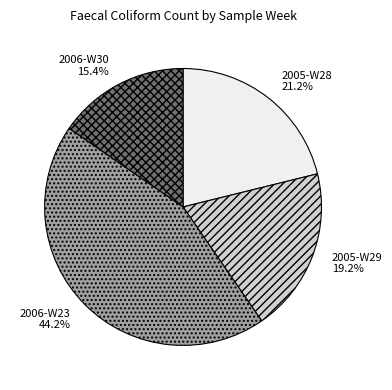

Between 2005-W28 and 2006-W23, which is larger?

2006-W23